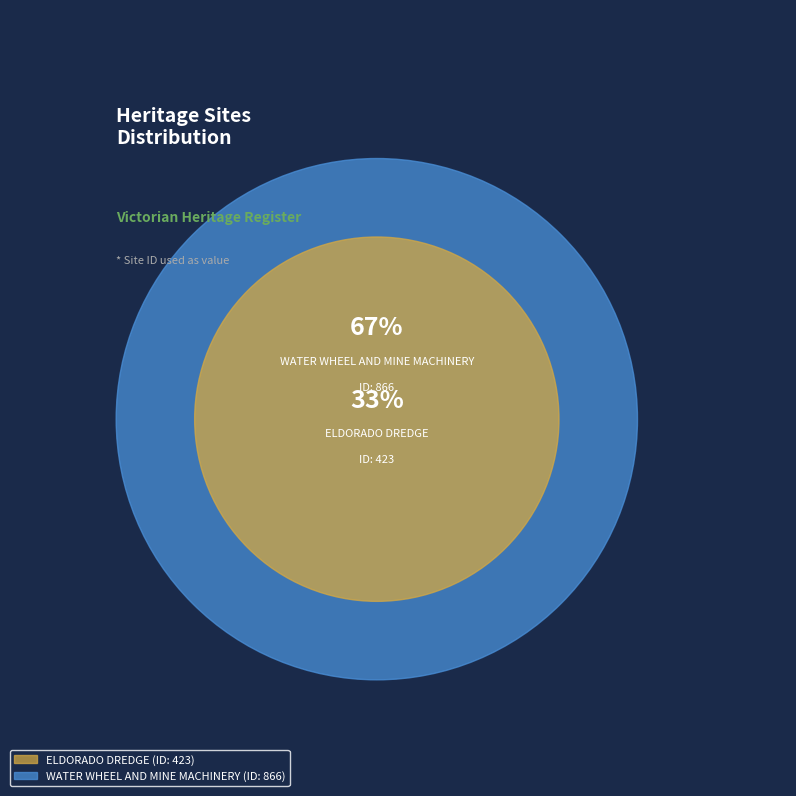

What is the ratio of the value at ELDORADO DREDGE to the value at WATER WHEEL AND MINE MACHINERY?

0.5